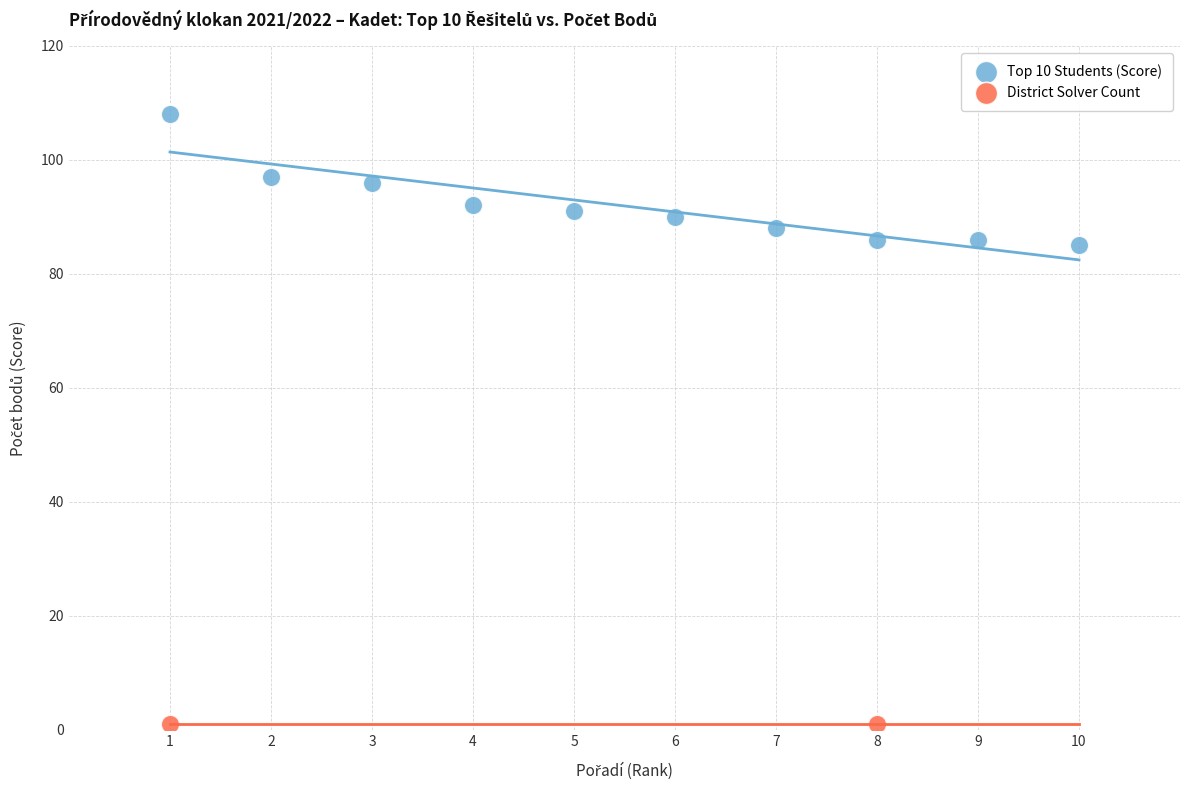

What are all the series names shown in the legend?

Top 10 Students (Score), District Solver Count